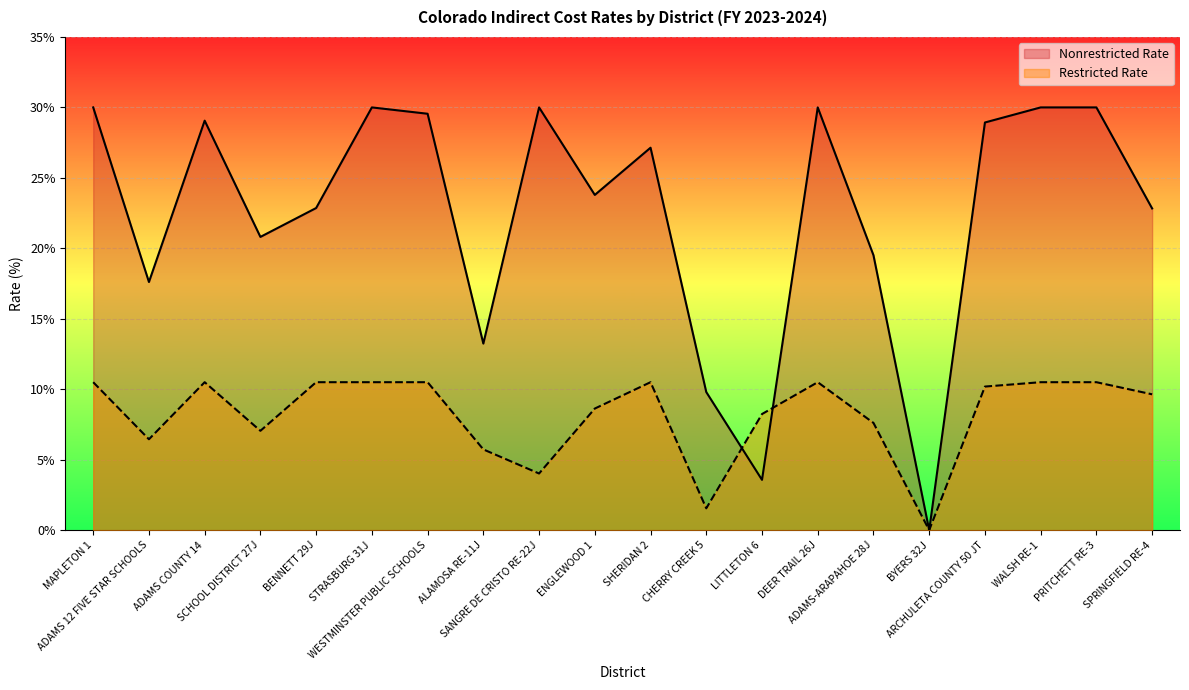

True or false: Nonrestricted Rate and Restricted Rate intersect in this chart.

True